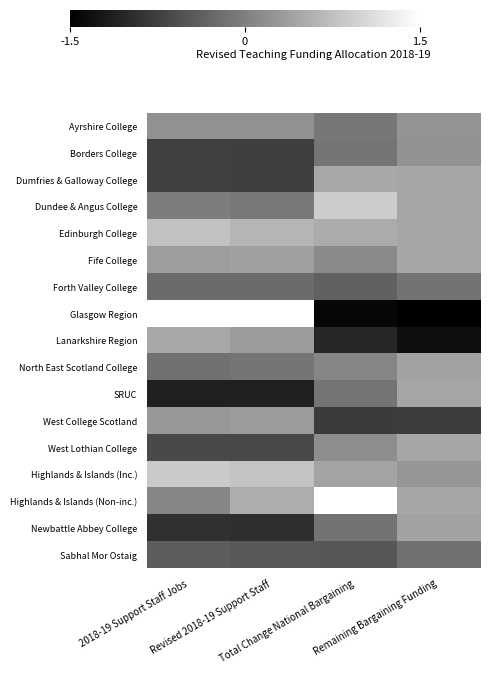

Count the number of data series in this chart.

17